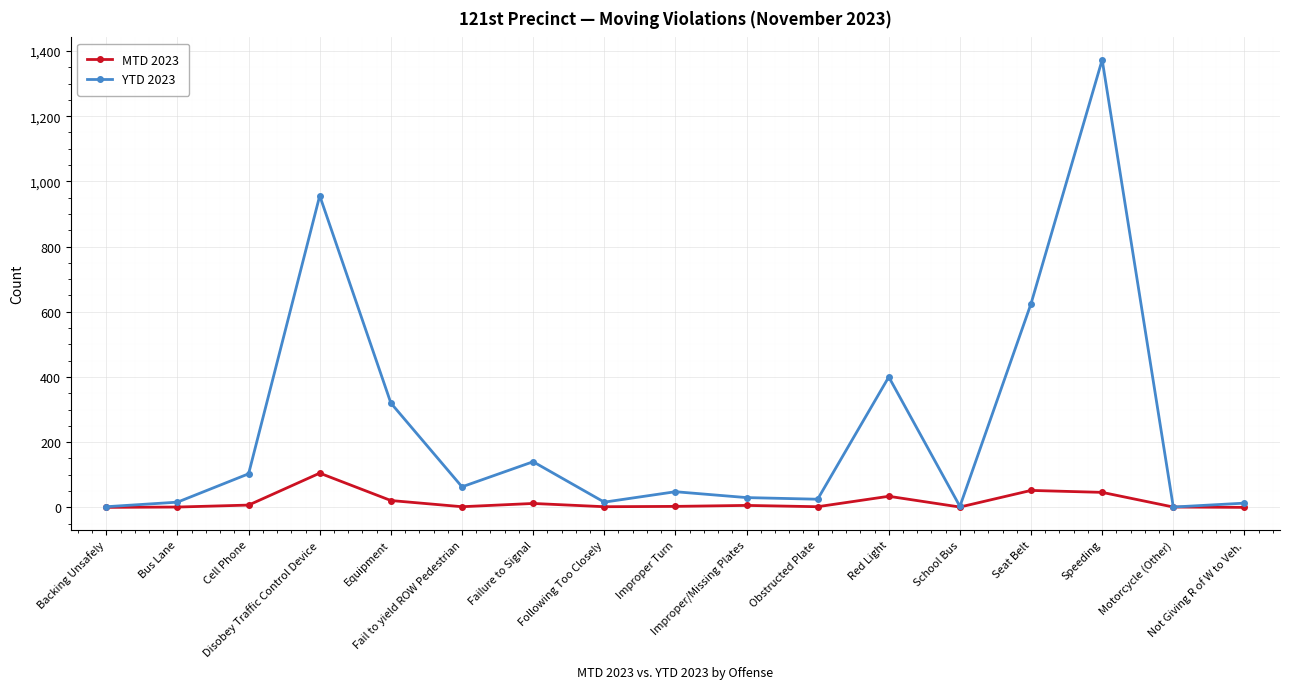

How many lines are shown in the chart?

2